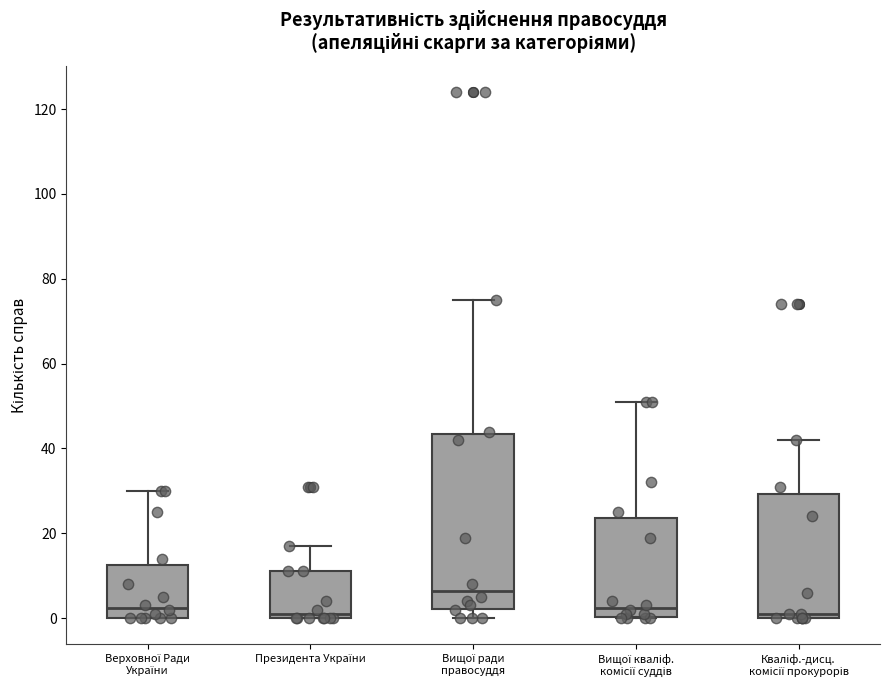

Reading left to right, transcribe this box plot: for each box, give where its median line is, the range the box spans, and where its two whiskers end, as read against the y-axis. The values are not printed on the chart, so give them approximately, as read against the axis.

Верховної Ради України: median 2, box 0 to 12, whiskers 0 to 30
Президента України: median 2, box 0 to 12, whiskers 0 to 18
Вищої ради правосуддя: median 6, box 2 to 44, whiskers 0 to 76
Вищої кваліф. комісії суддів: median 2, box 0 to 24, whiskers 0 to 52
Кваліф.-дисц. комісії прокурорів: median 2, box 0 to 30, whiskers 0 to 42